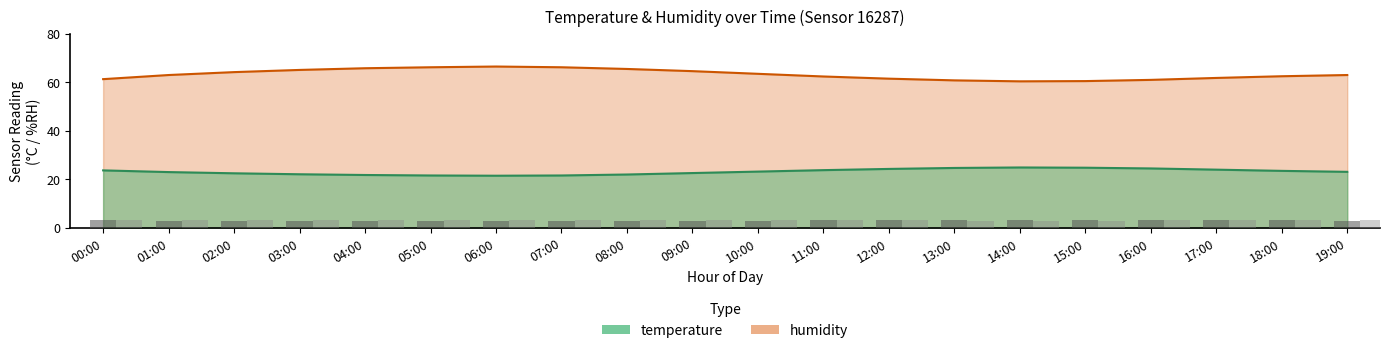

What is the approximate value of humidity at 05:00?

66.2